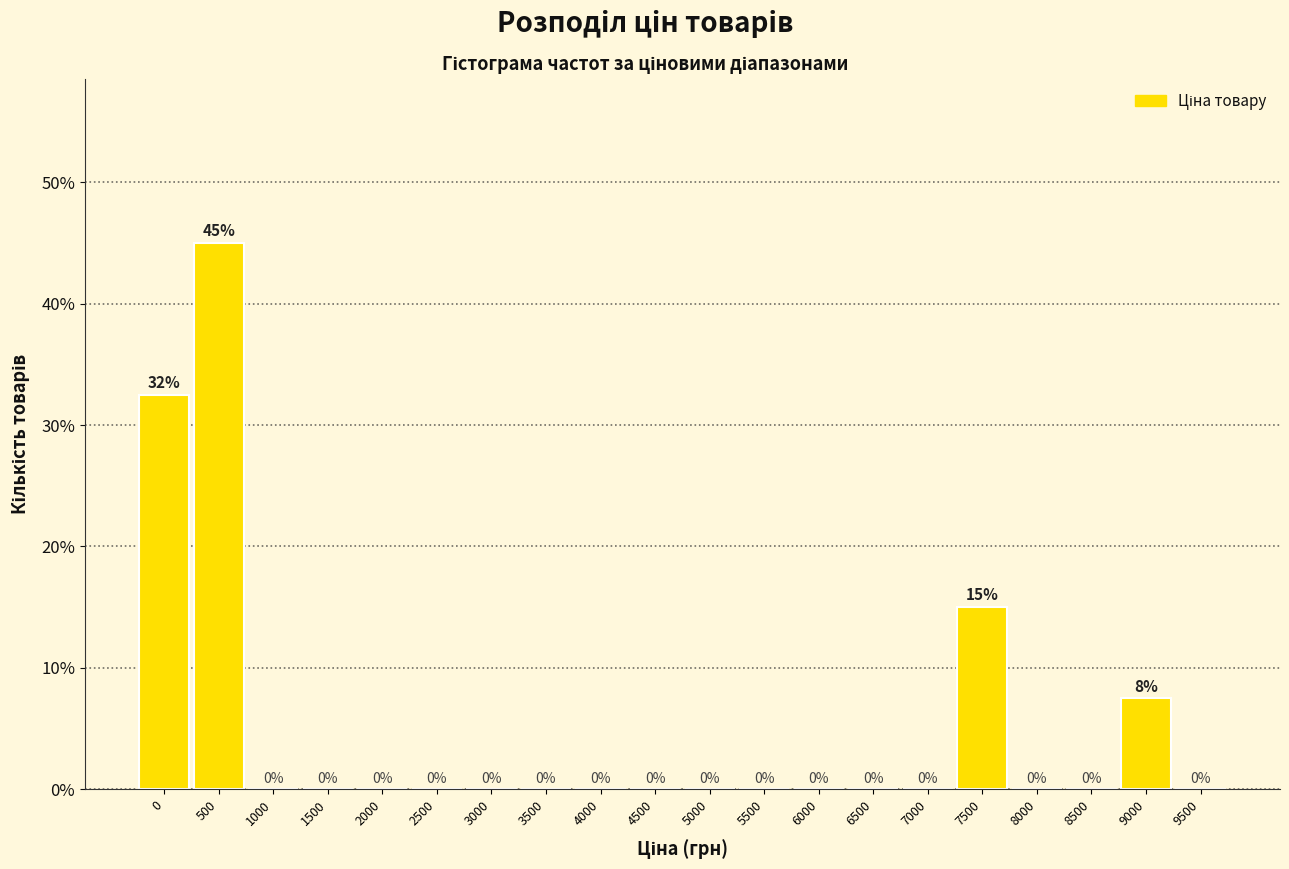

At which label is the value closest to 22?

7500